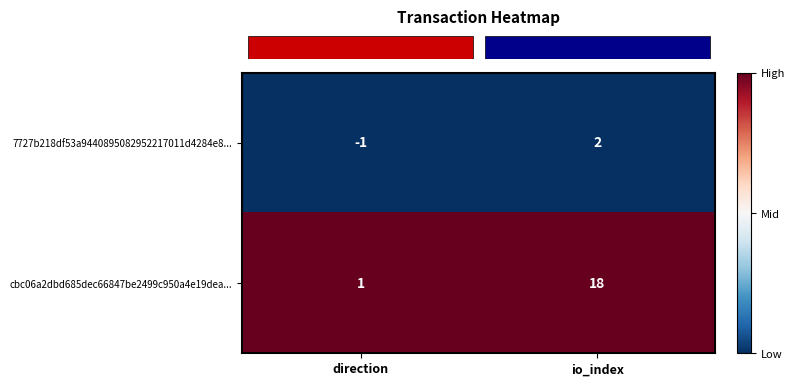

Which category has the lowest value across all series?

direction